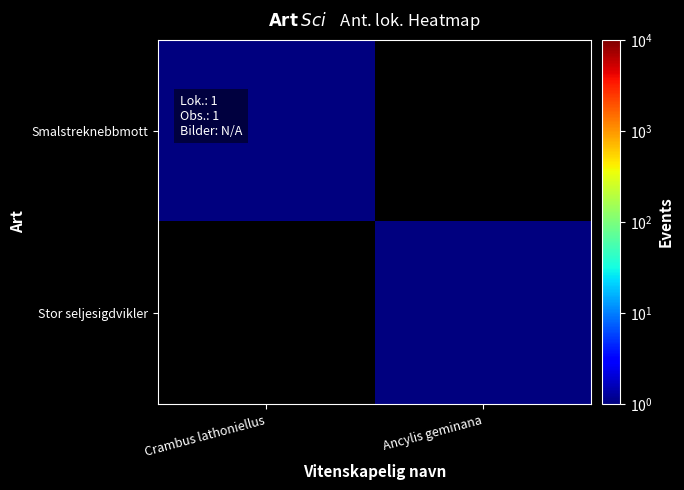

Count the number of data series in this chart.

2